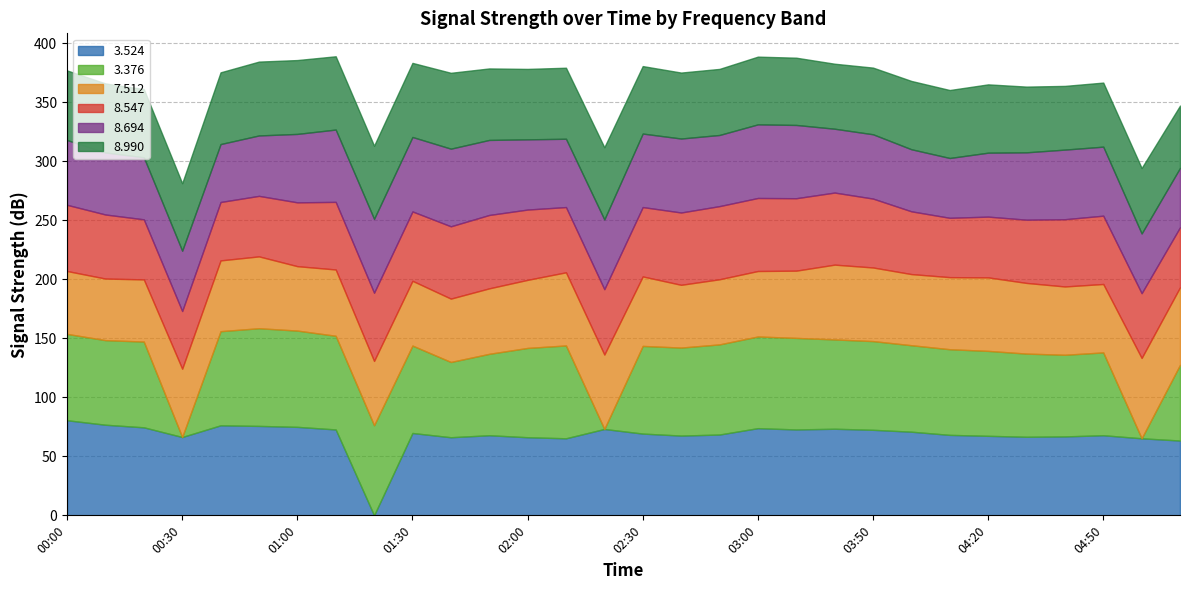

Which series has the widest spread of values?

3.376